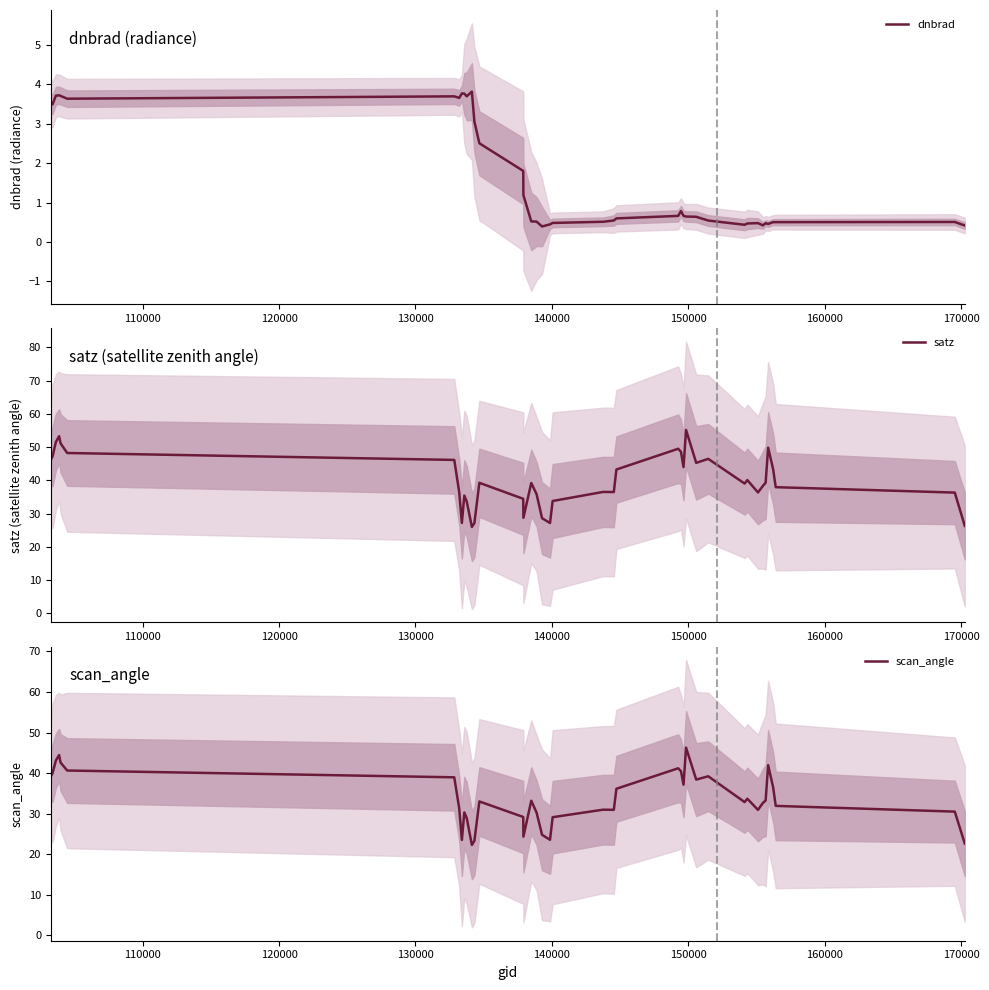

What is the highest value of the dnbrad series?

3.8